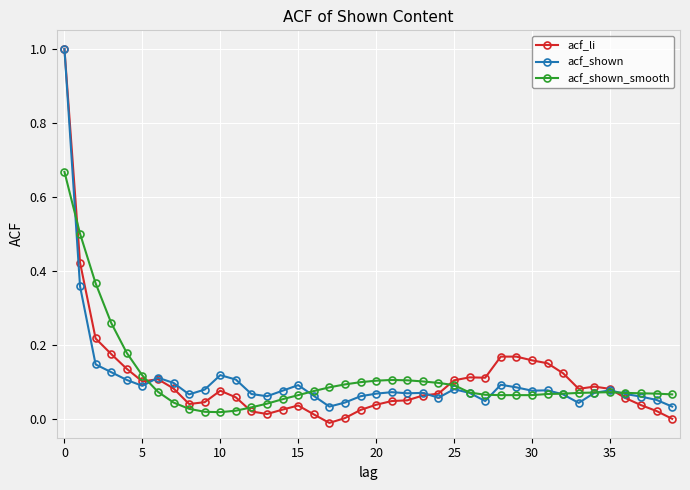

What is the maximum value for acf_shown?

1.0